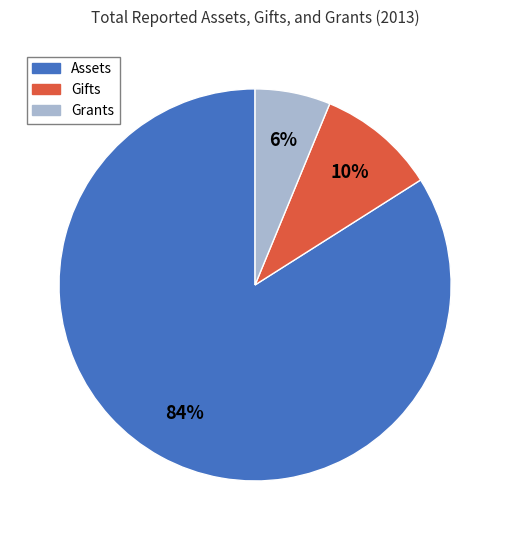

To the nearest percent, what is the combined percentage of Assets and Grants?

90%